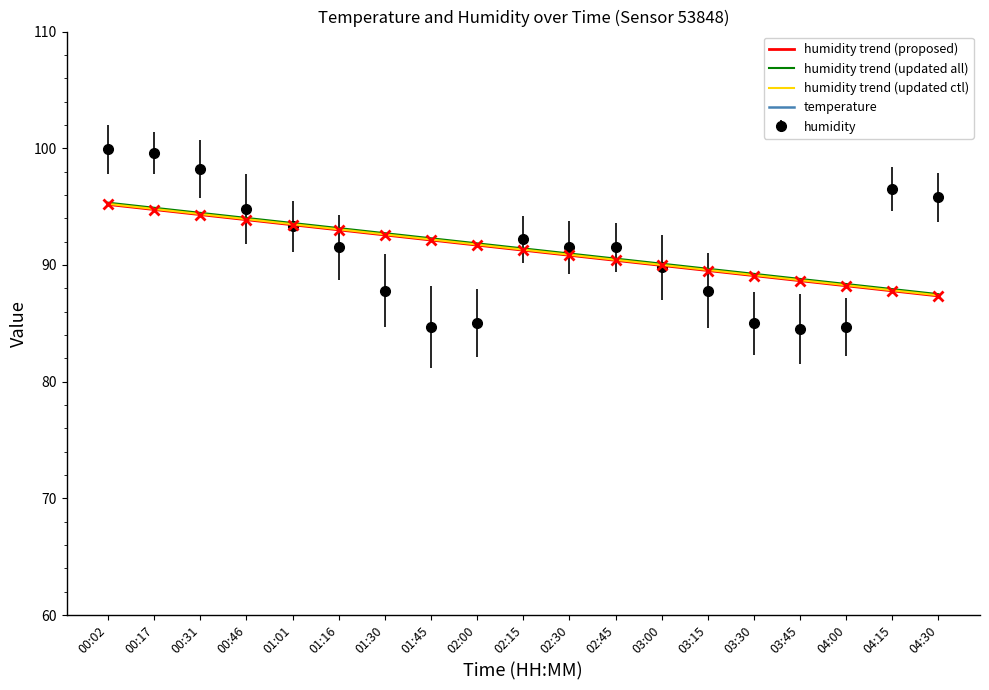

True or false: humidity trend (proposed) and humidity trend (updated ctl) intersect in this chart.

False